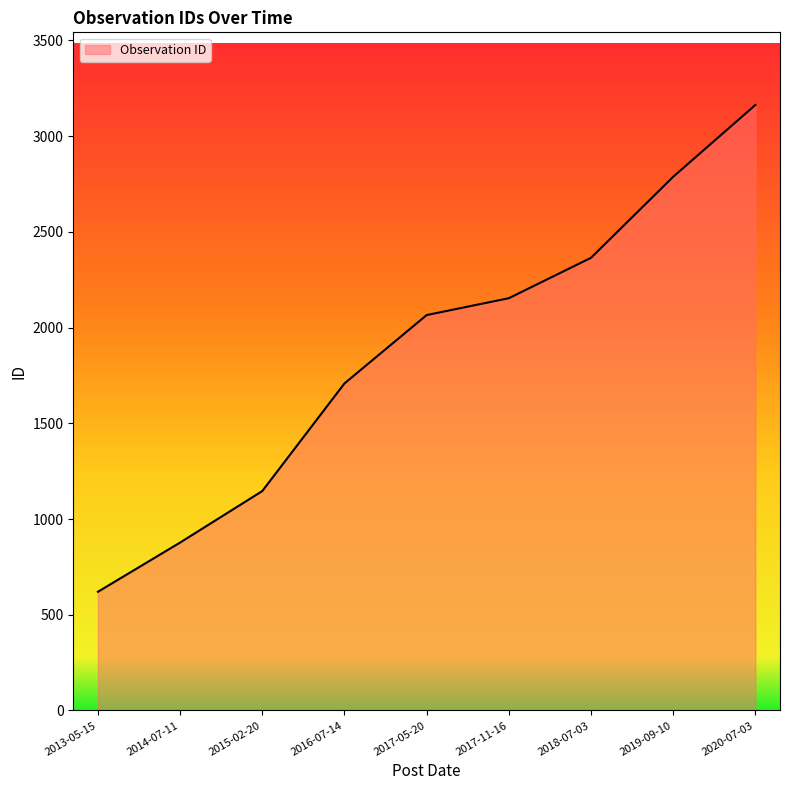

What is the difference between the values at 2013-05-15 and 2019-09-10?

2167